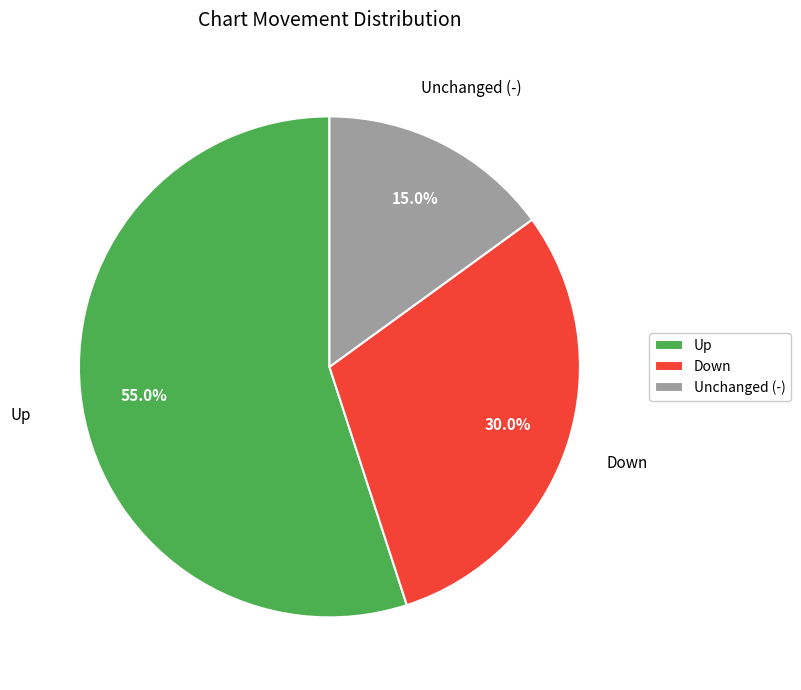

How much of the chart is everything except Down?

70.0%